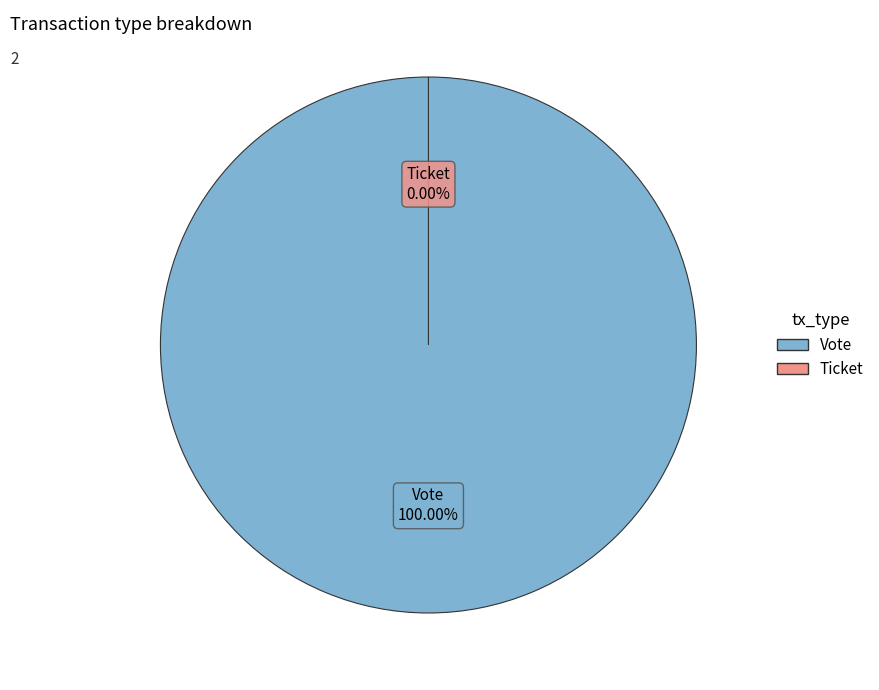

What is the total percentage of Vote and Ticket?

100.0%